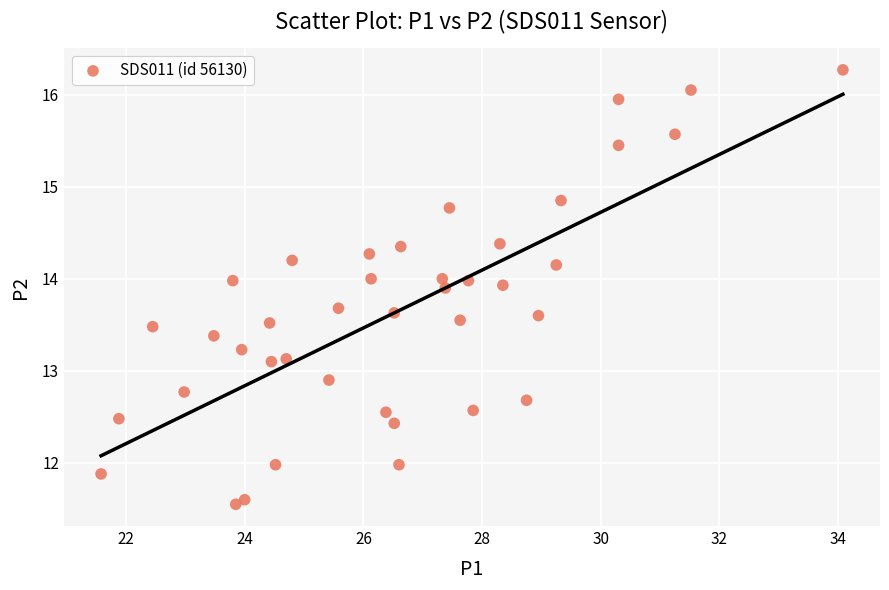

What is the range of X values (max minus min)?

12.5